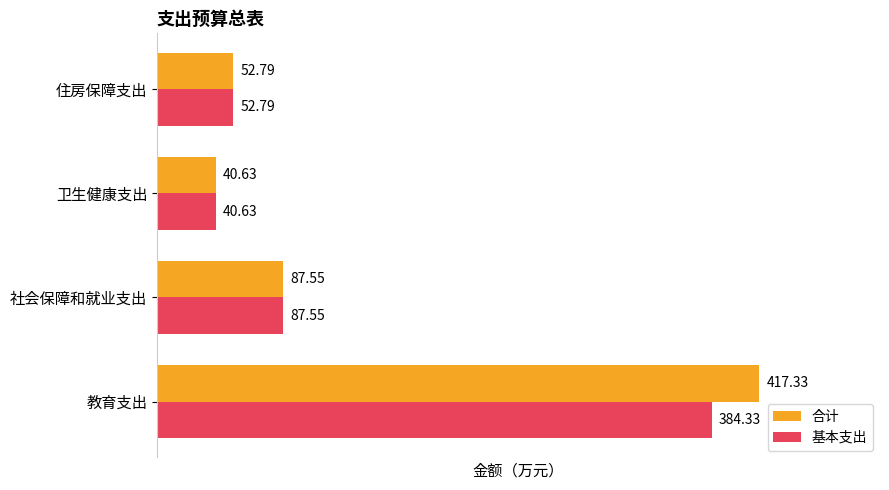

List the series in order of their overall mean, lowest first.

基本支出, 合计